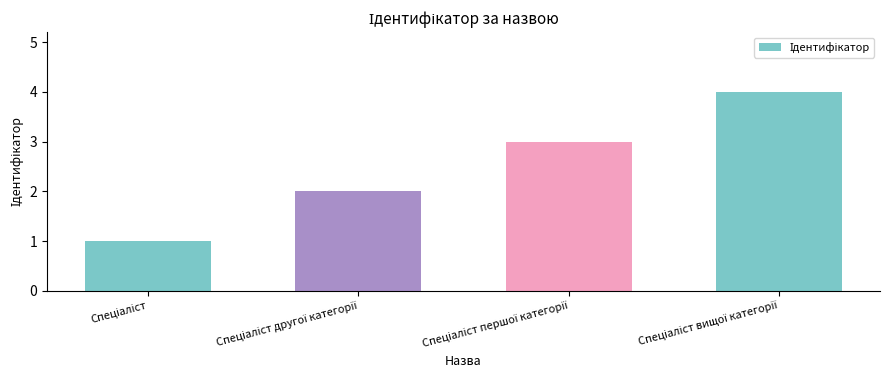

What is the sum of all values?

10